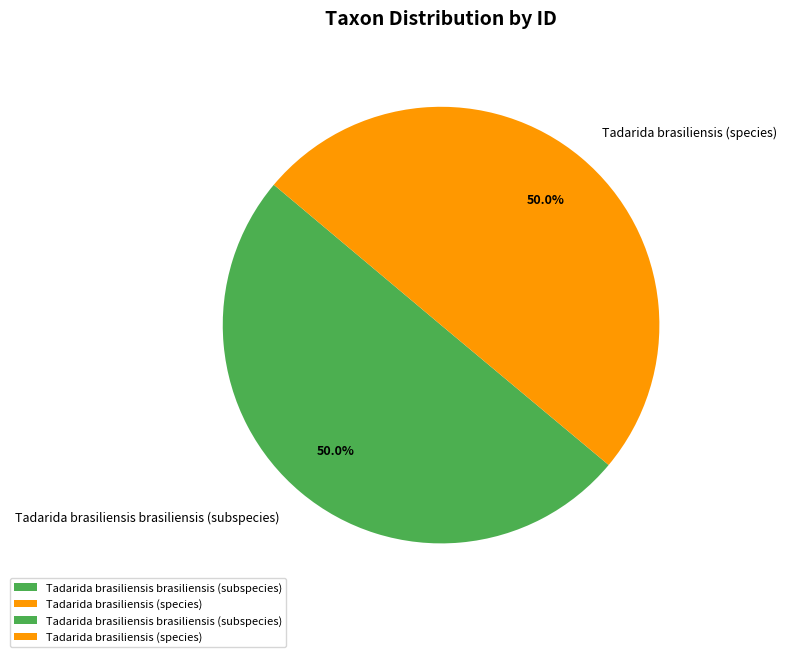

To the nearest percent, what is the combined percentage of Tadarida brasiliensis brasiliensis (subspecies) and Tadarida brasiliensis (species)?

100%